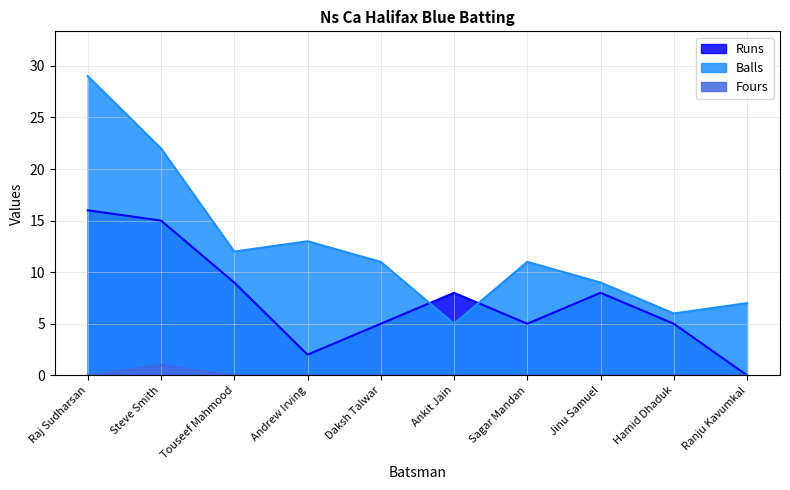

Reading left to right, list all the values displayed in this chart.

Runs: Raj Sudharsan=16	Steve Smith=15	Touseef Mahmood=9	Andrew Irving=2	Daksh Talwar=5	Ankit Jain=8	Sagar Mandan=5	Jinu Samuel=8	Hamid Dhaduk=5	Ranju Kavumkal=0
Balls: Raj Sudharsan=29	Steve Smith=22	Touseef Mahmood=12	Andrew Irving=13	Daksh Talwar=11	Ankit Jain=5	Sagar Mandan=11	Jinu Samuel=9	Hamid Dhaduk=6	Ranju Kavumkal=7
Fours: Raj Sudharsan=0	Steve Smith=1	Touseef Mahmood=0	Andrew Irving=0	Daksh Talwar=0	Ankit Jain=0	Sagar Mandan=0	Jinu Samuel=0	Hamid Dhaduk=0	Ranju Kavumkal=0